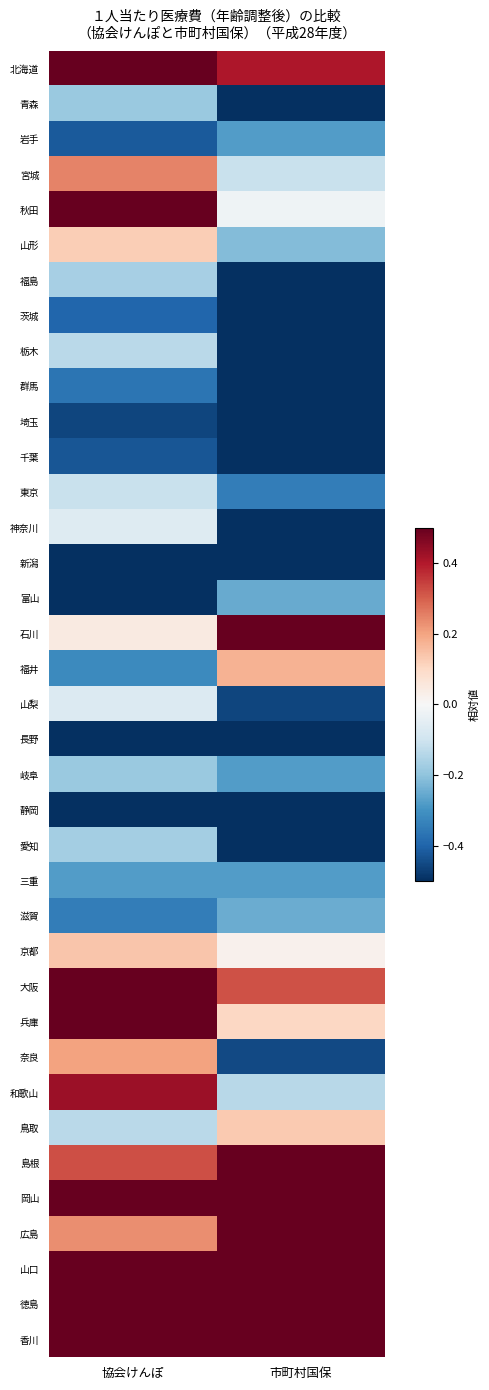

Which category has the lowest value across all series?

市町村国保